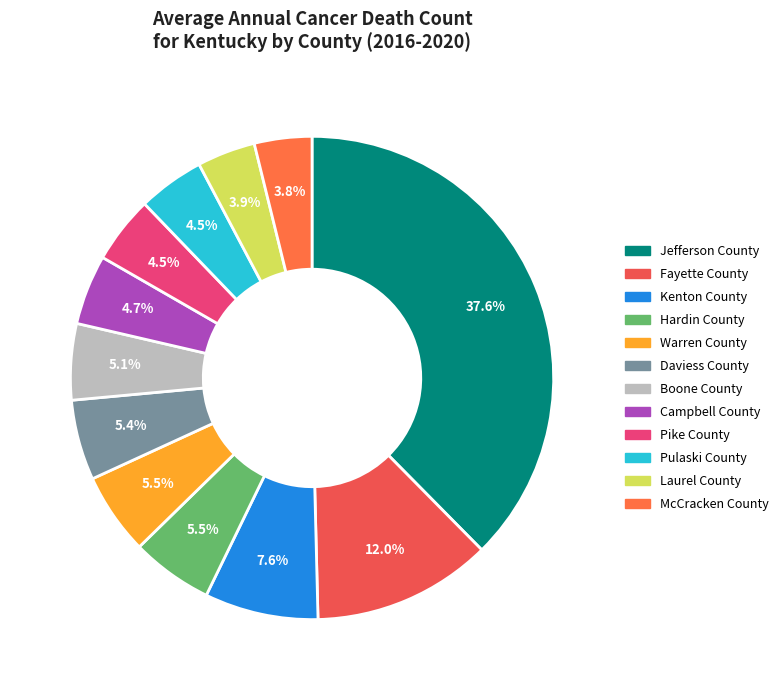

Which category has the smallest portion of the pie?

McCracken County